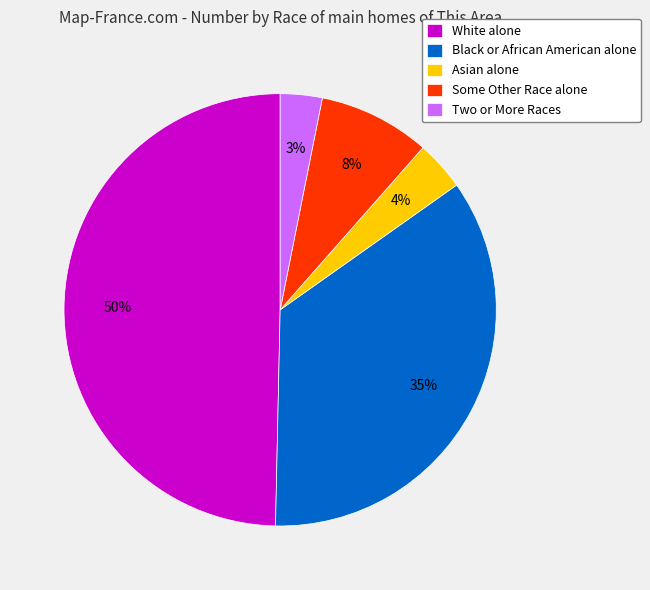

How many segments does this pie chart have?

5